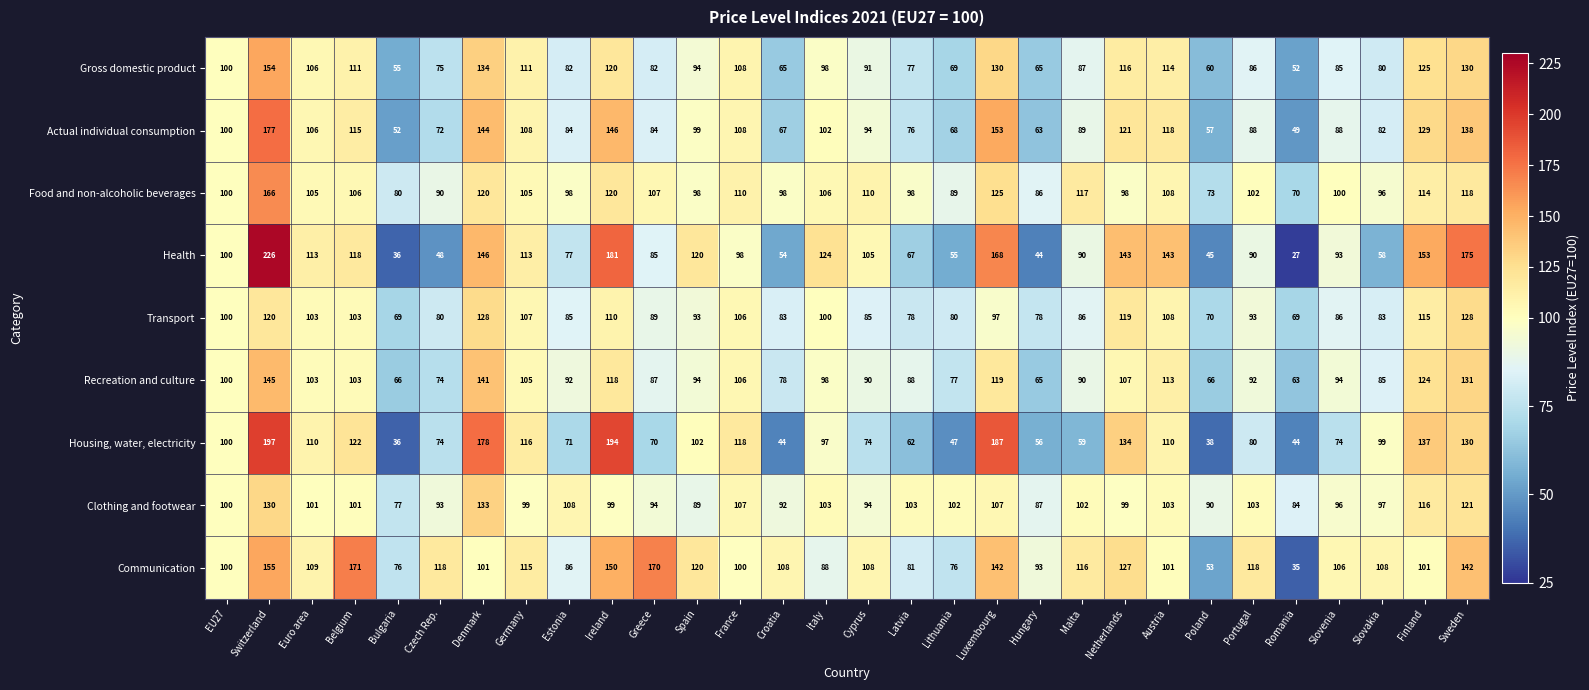

Where does the Actual individual consumption series first go above 99?

EU27